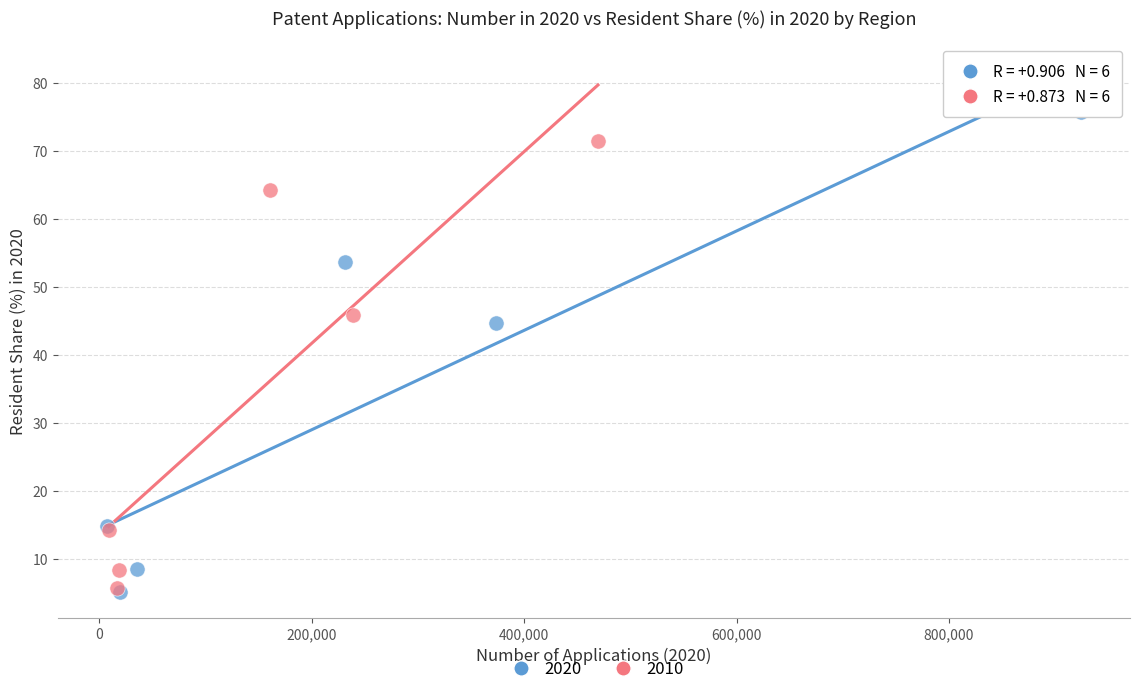

Which series reaches the maximum Y coordinate?

2020